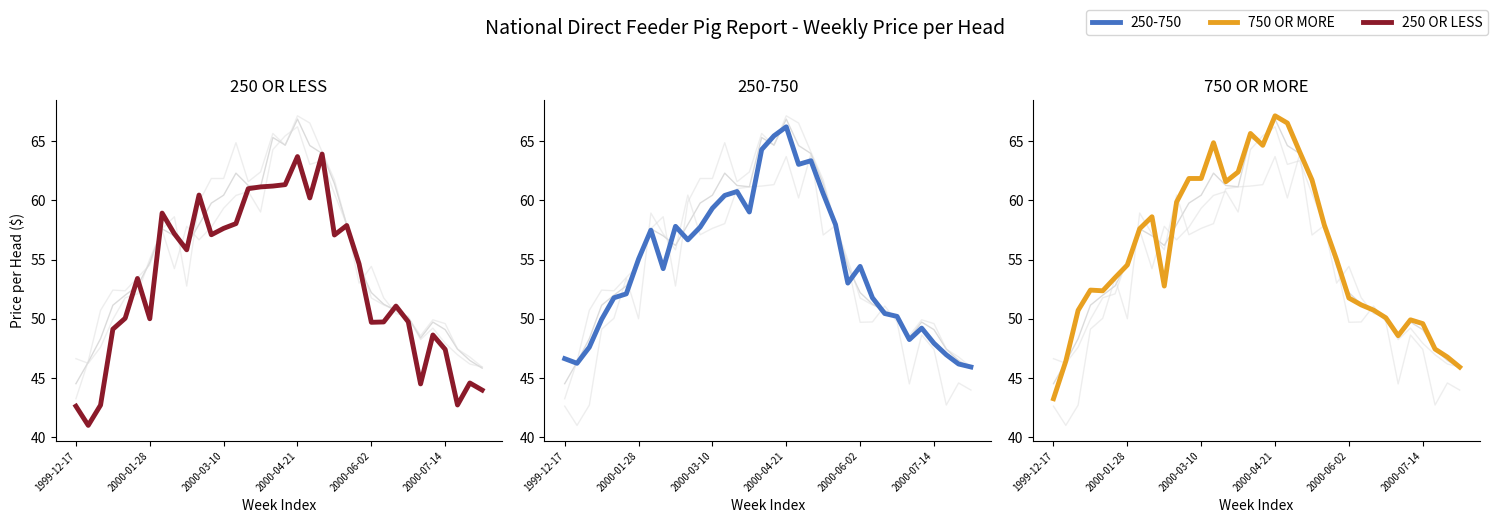

Reading left to right, list all the values displayed in this chart.

Total Composite Wtd Avg: 44.5	46.3	48.3	51.1	52.0	52.8	54.7	57.6	57.0	56.2	58.0	59.8	60.4	62.3	61.2	61.1	65.3	64.7	66.8	64.6	64.0	61.4	57.9	54.4	52.2	51.2	50.7	50.1	48.4	49.7	49.1	47.4	46.5	45.8
250 OR LESS Wtd Avg: 42.6	41.0	42.7	49.1	50.0	53.4	50.0	58.9	57.2	55.8	60.4	57.1	57.6	58.0	61.0	61.1	61.2	61.3	63.7	60.2	63.9	57.1	57.9	54.6	49.7	49.7	51.1	49.7	44.5	48.6	47.4	42.7	44.6	44.0
250-750 Wtd Avg: 46.6	46.2	47.6	50.0	51.8	52.1	55.0	57.5	54.2	57.8	56.7	57.7	59.3	60.4	60.7	59.0	64.3	65.4	66.2	63.0	63.3	60.6	58.0	53.0	54.4	51.8	50.4	50.2	48.2	49.2	47.9	47.0	46.2	45.9
750 OR MORE Wtd Avg: 43.2	46.4	50.7	52.4	52.4	53.5	54.5	57.6	58.6	52.8	59.9	61.8	61.8	64.9	61.6	62.4	65.6	64.6	67.1	66.5	64.1	61.7	57.9	55.0	51.8	51.2	50.7	50.1	48.6	49.9	49.6	47.4	46.8	45.9